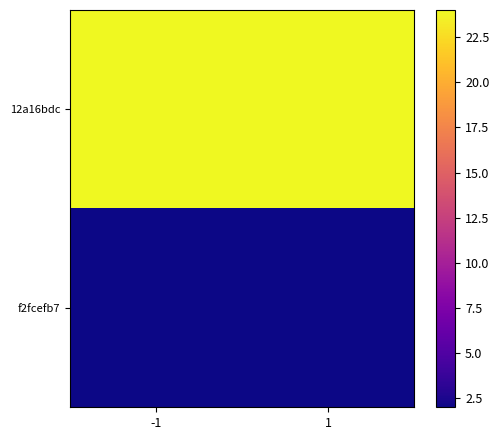

Which series has the largest total across all categories?

12a16bdc